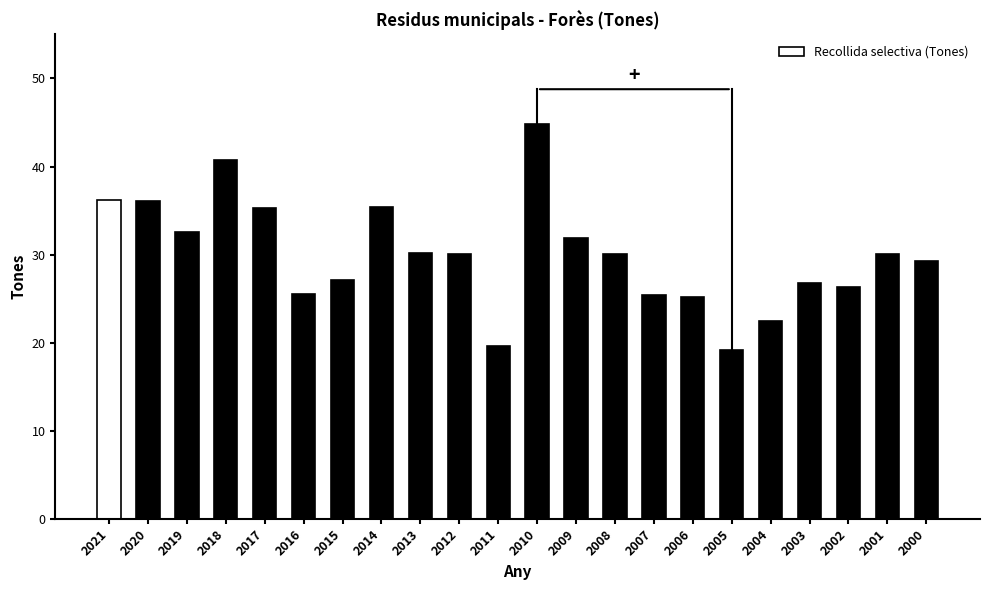

What is the sum of the values at 2003 and 2012?

56.8